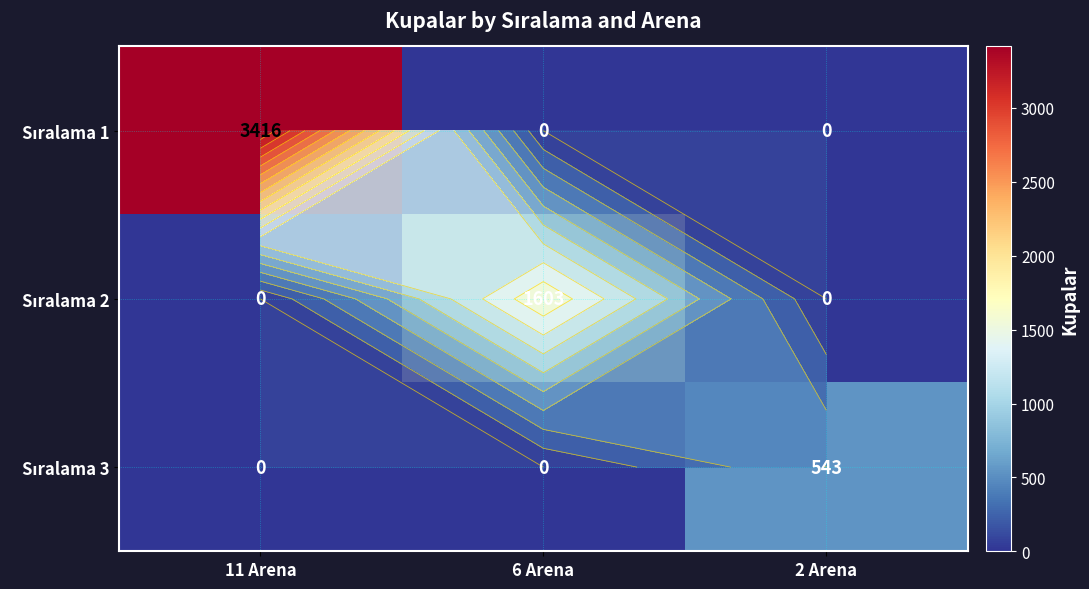

What is the average value of the Sıralama 2 series?

534